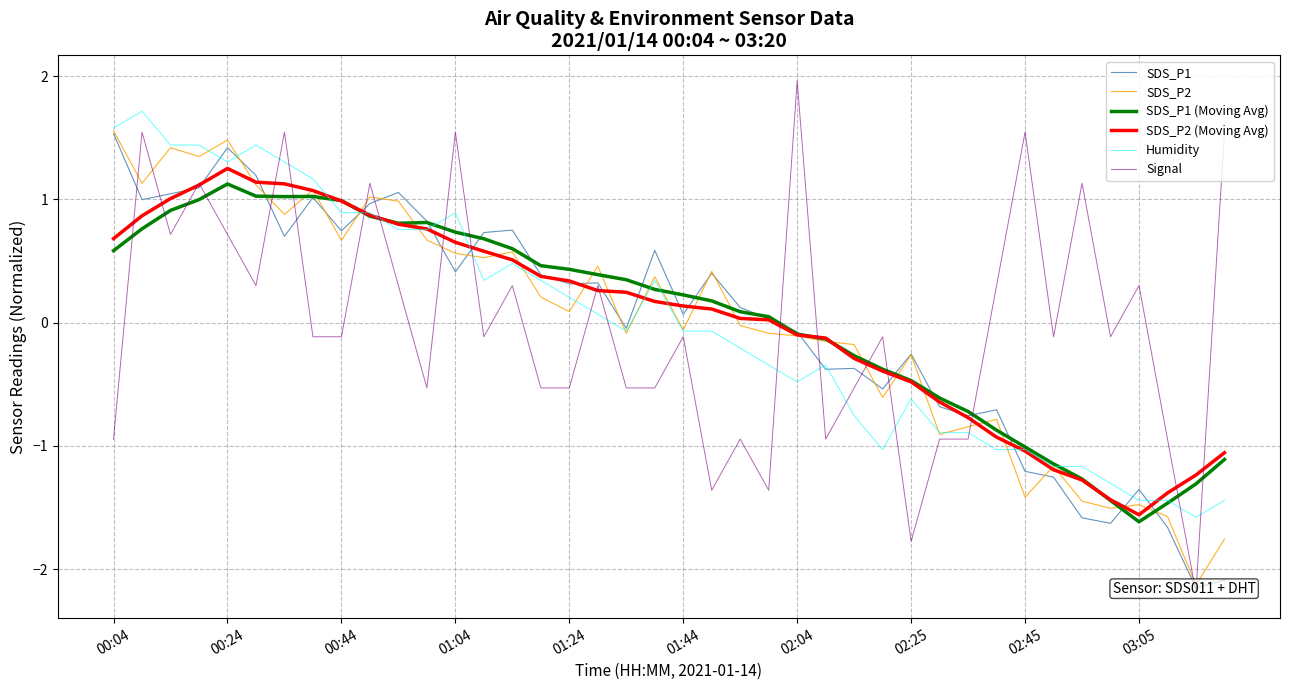

Does the chart display data point markers on the line(s)?

No